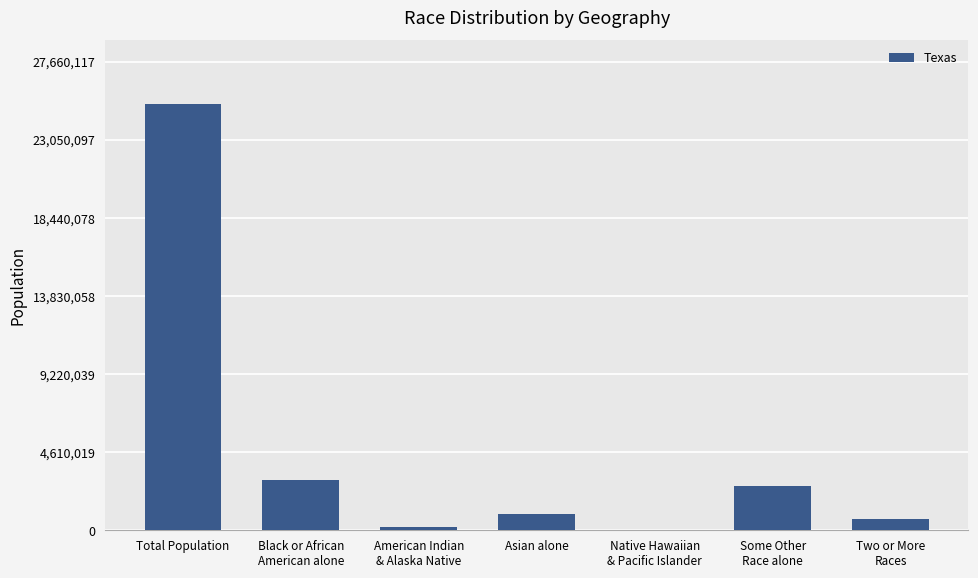

How many series are shown in this chart?

1